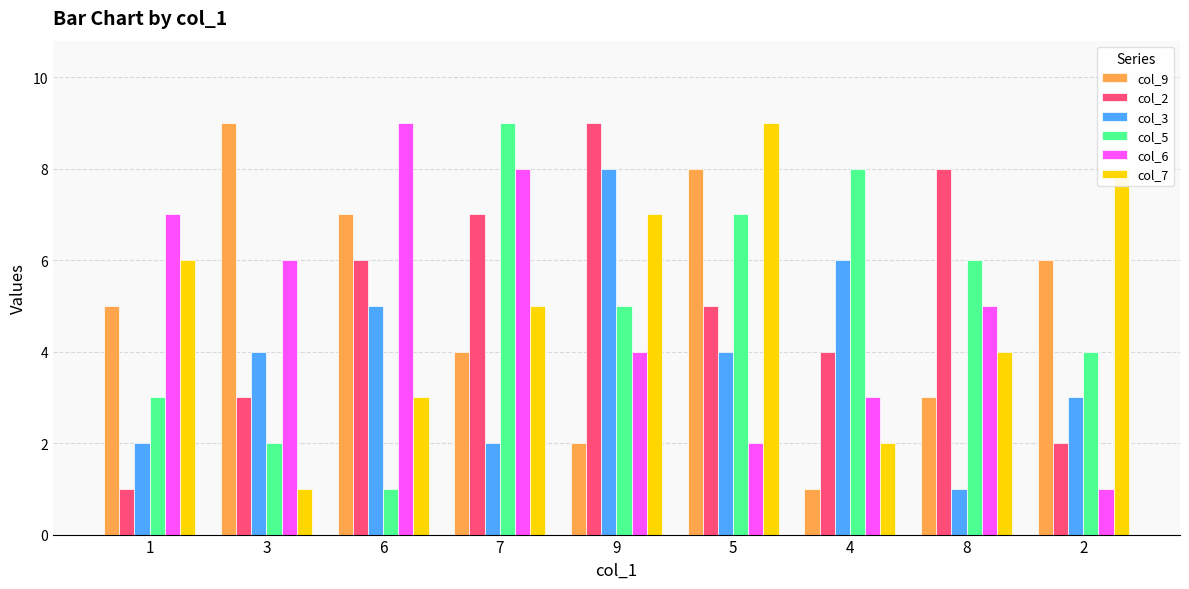

At how many categories does at least one series exceed 5?

9